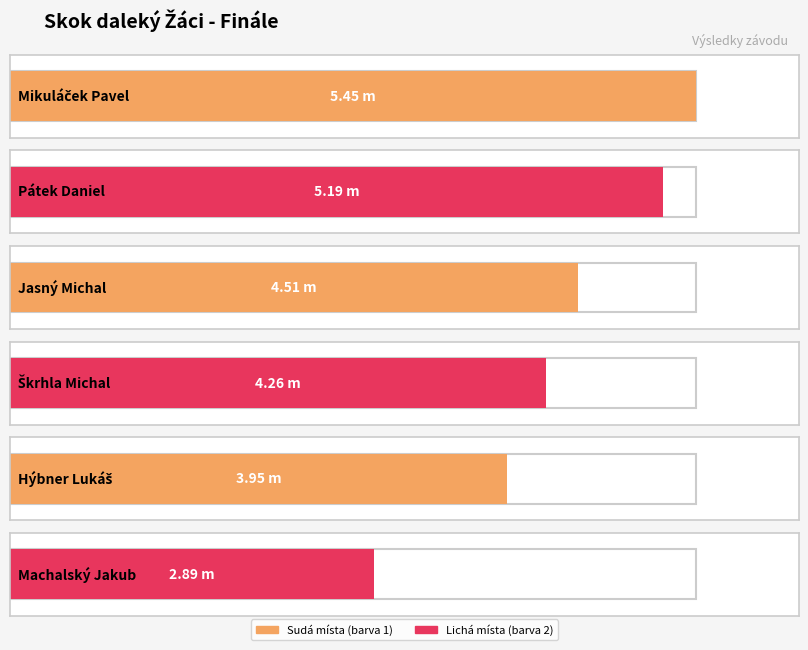

What is the difference between the values at Škrhla Michal and Machalský Jakub?

1.4